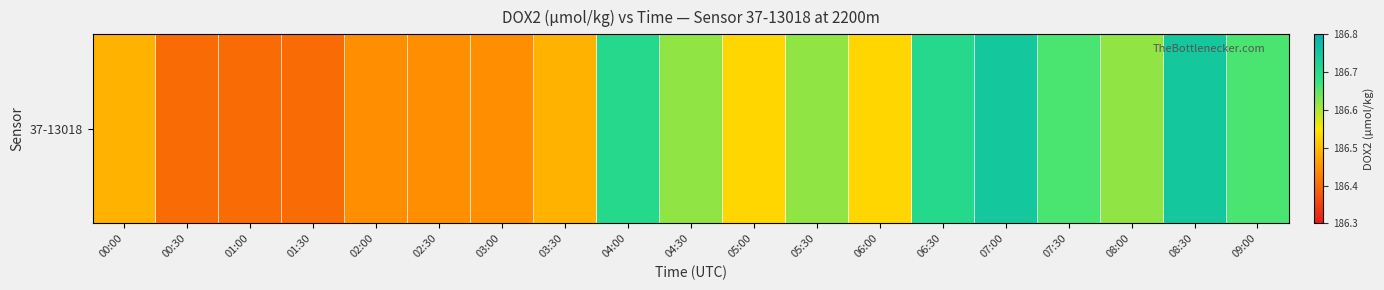

Read the value at 02:00.

186.4